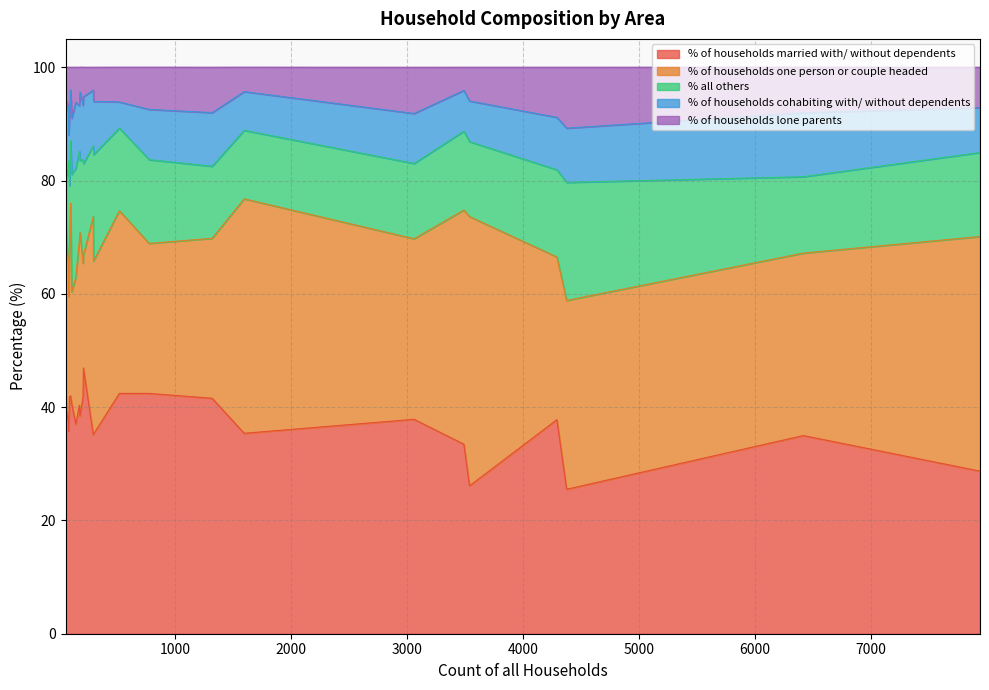

What is the maximum value for % of households married with/ without dependents?

46.9